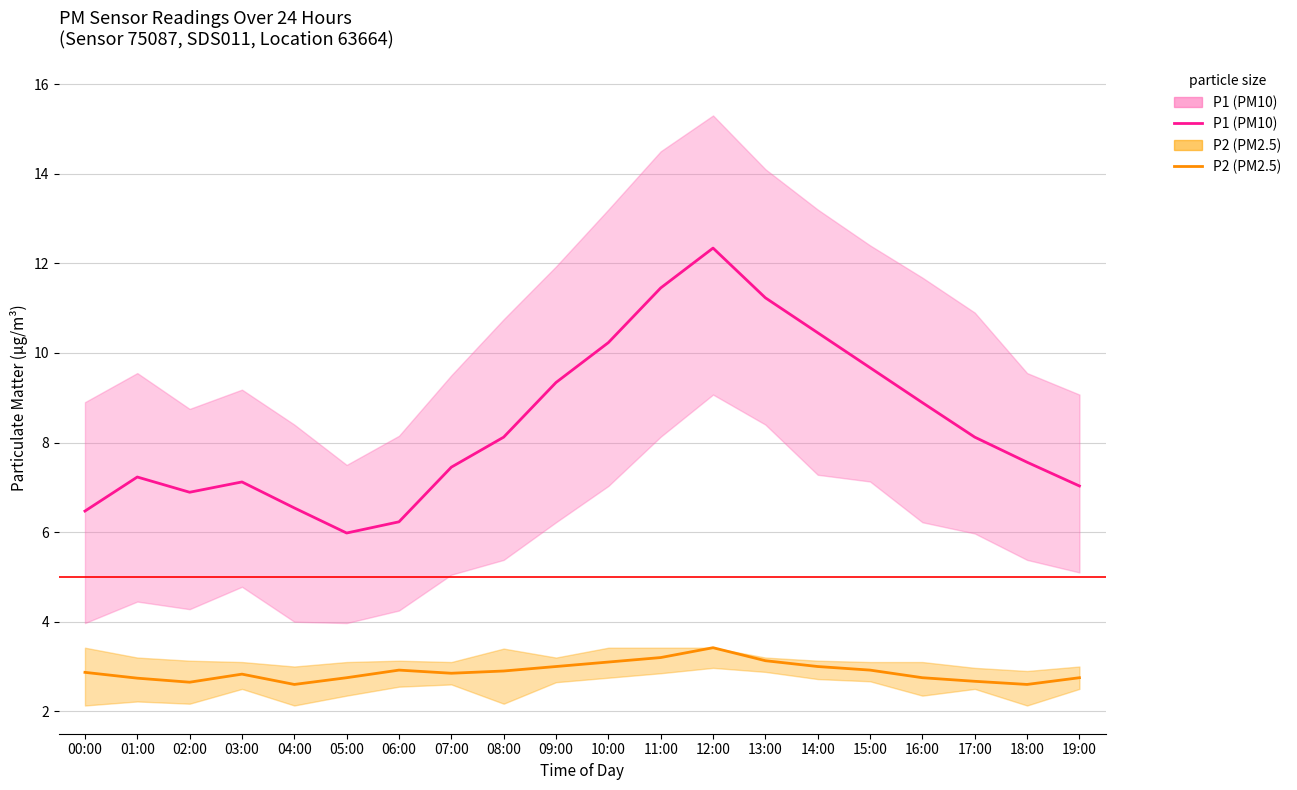

What is the sum of all P2 values?

57.6